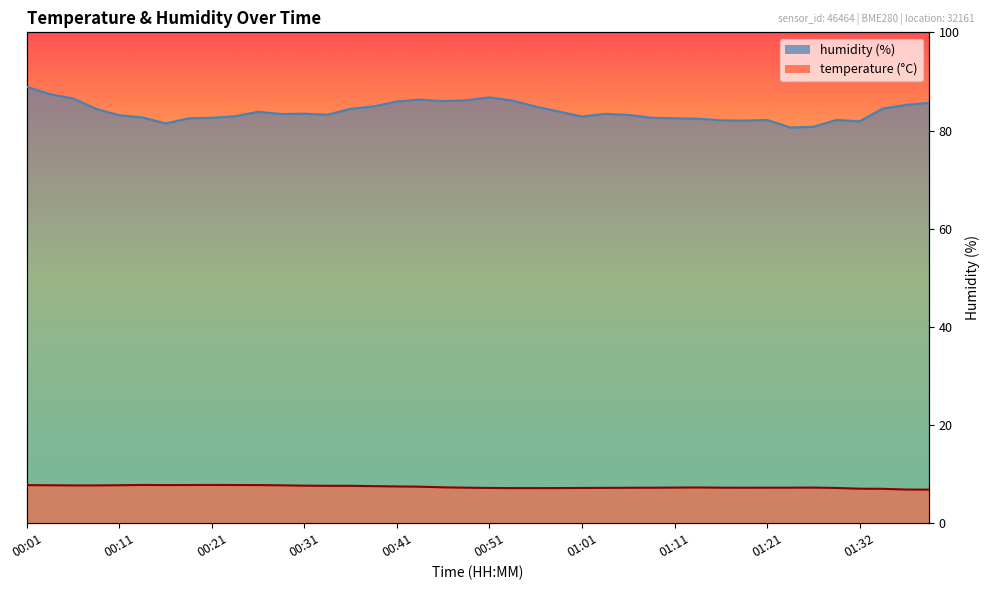

True or false: humidity and temperature cross at least once.

False